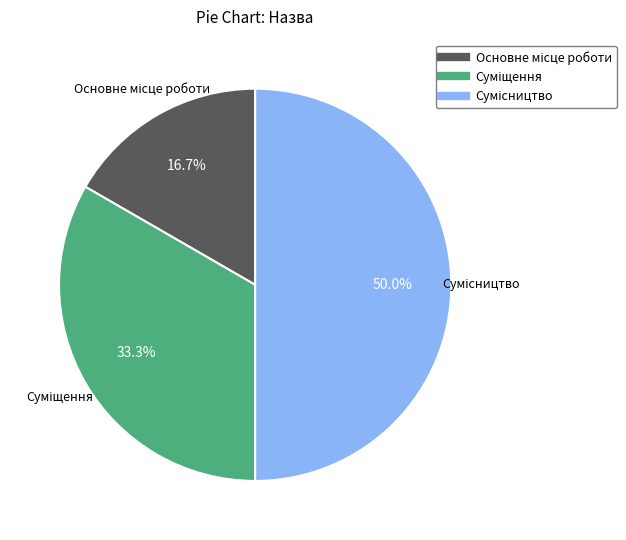

How many slices are in this pie chart?

3